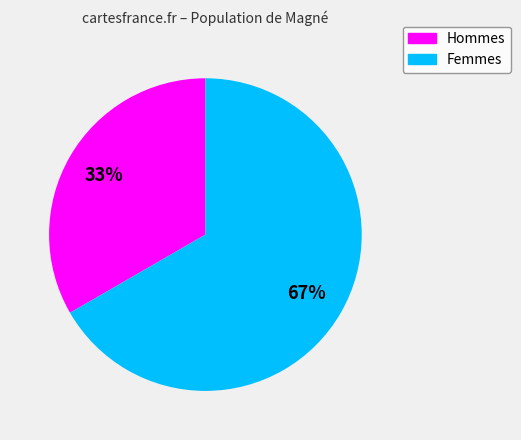

Does any single category account for the majority?

Yes